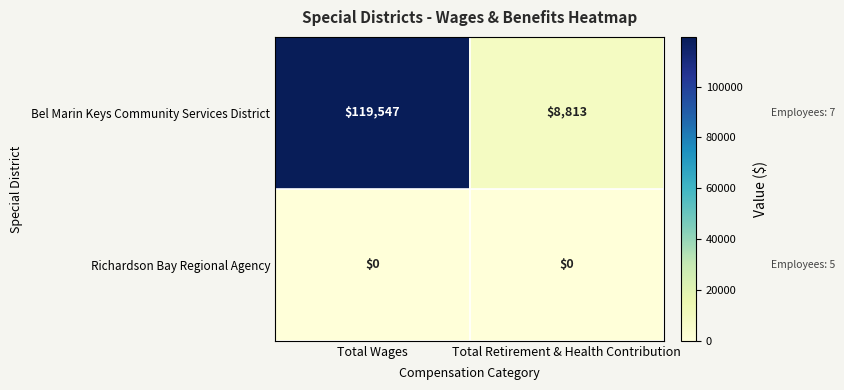

Which series has the largest total across all categories?

Bel Marin Keys Community Services District